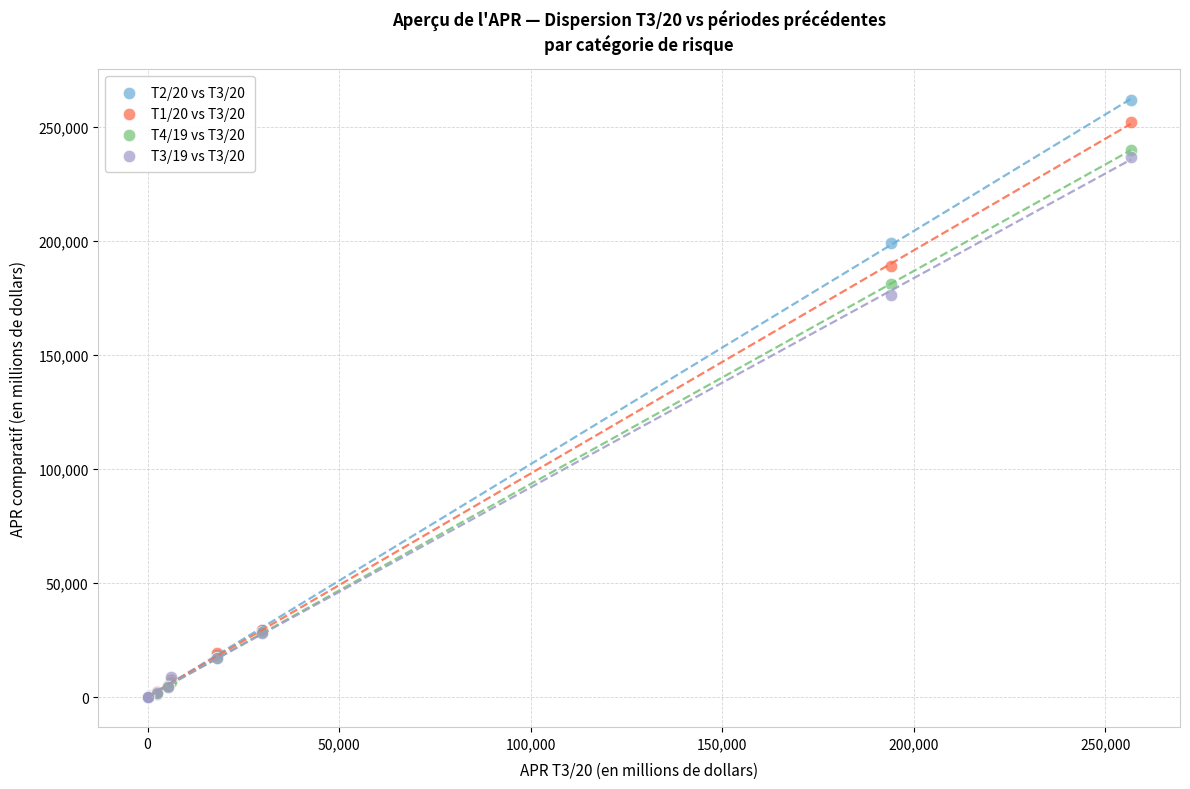

Which series reaches the maximum Y coordinate?

T2/20 vs T3/20